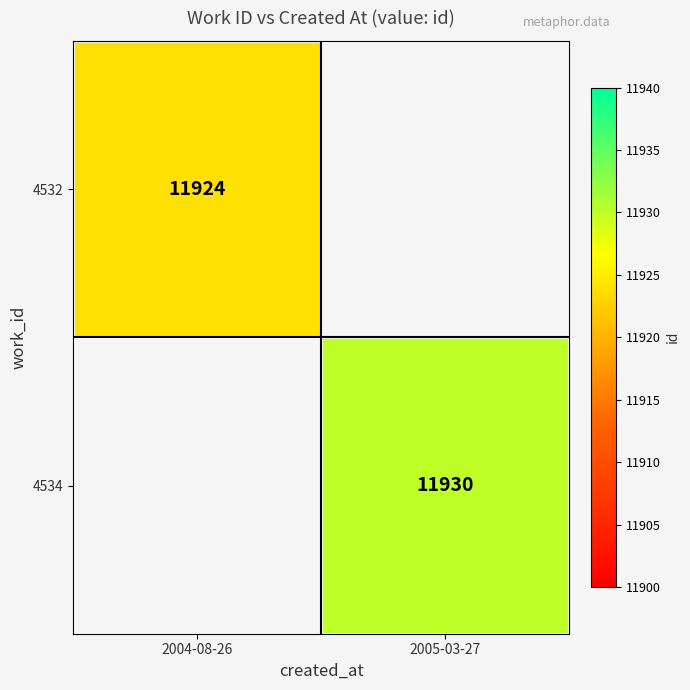

The 4532 series shows 16135.0 at 2004-08-26. True or false?

False